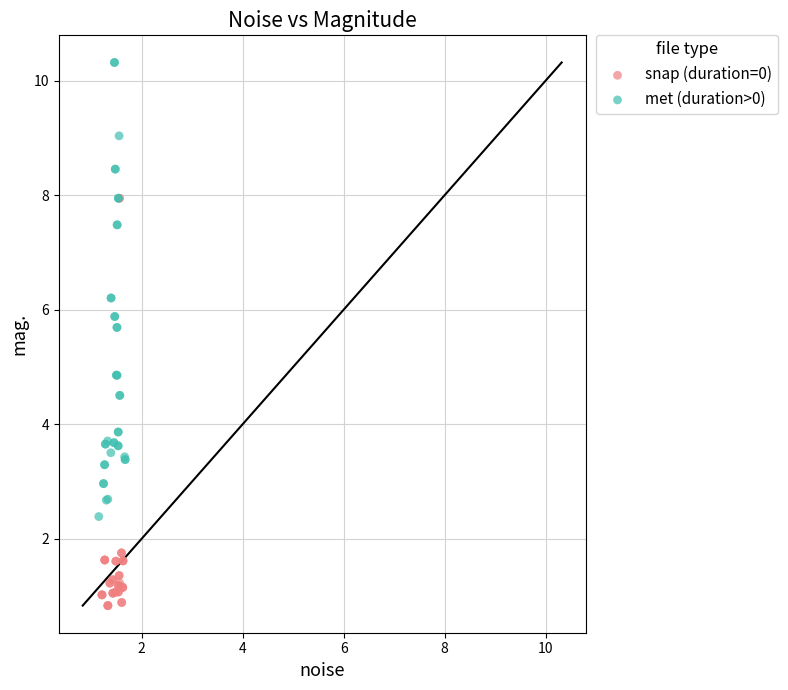

What are all the series names shown in the legend?

snap (duration=0), met (duration>0)